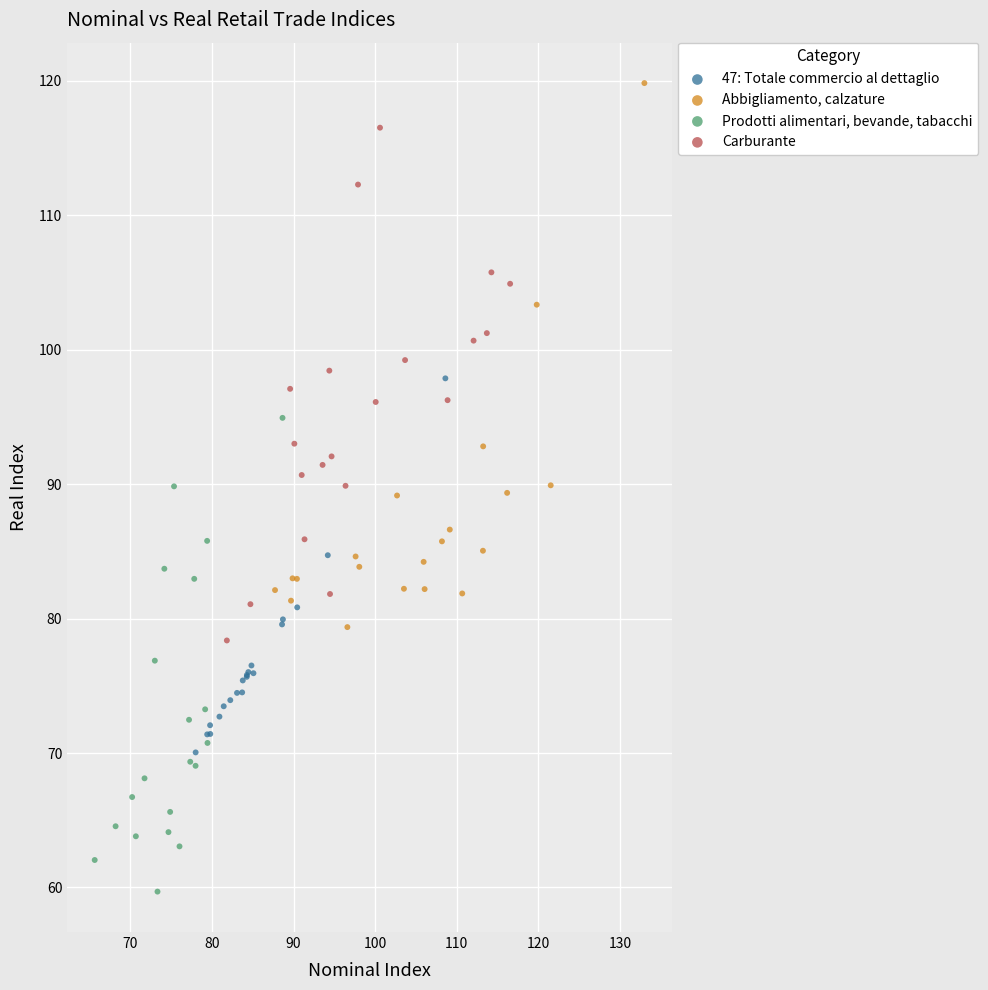

Which series contains the highest Y value?

Abbigliamento, calzature